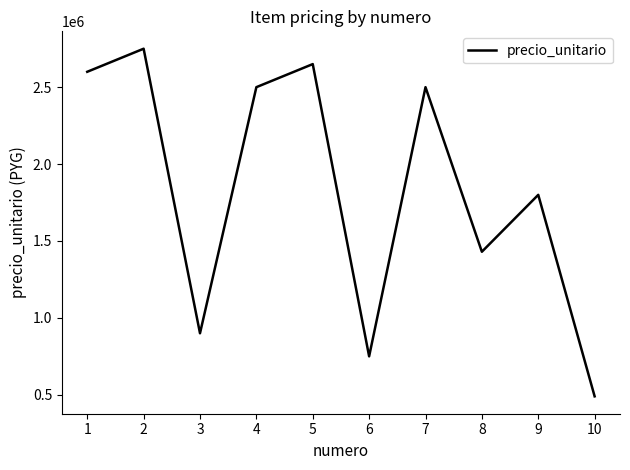

Where is the data nearest to the value 1620000?

9